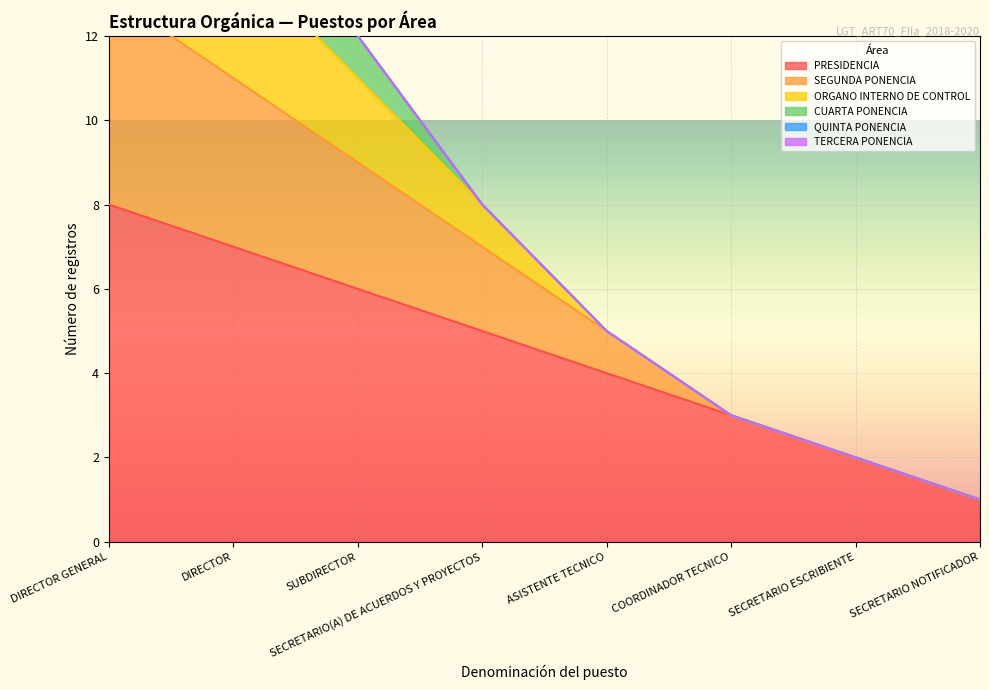

What is the average value of the ORGANO INTERNO DE CONTROL series?

9